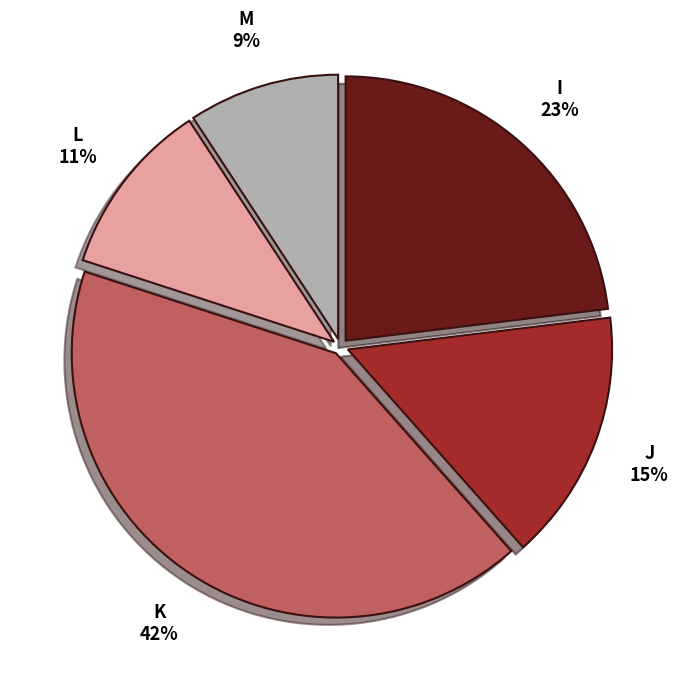

To the nearest percent, what is the average slice percentage?

20%